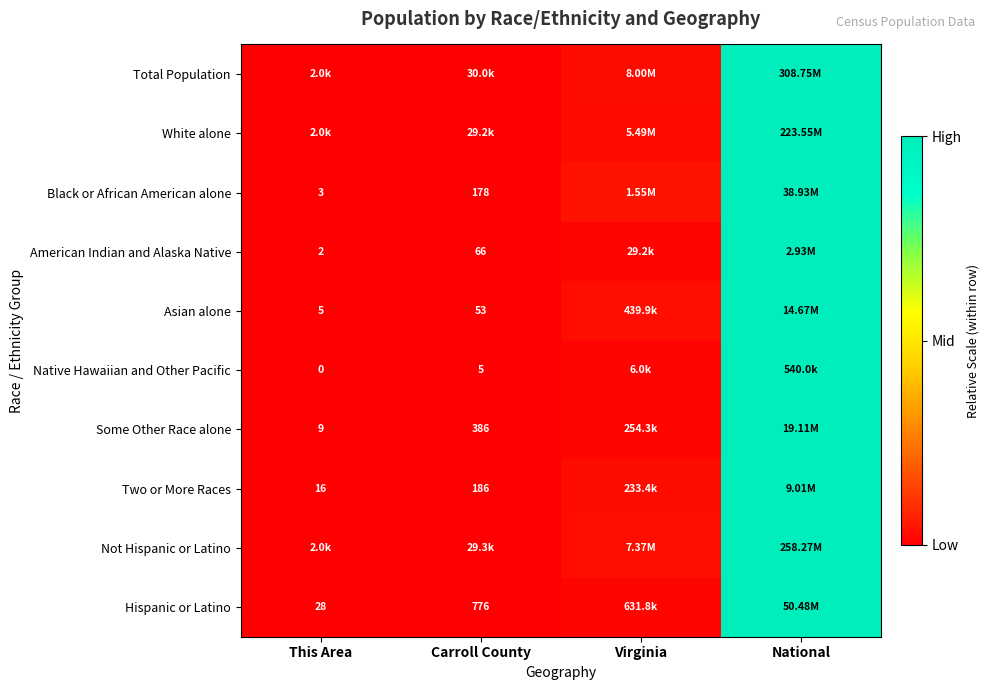

How many categories are shown in the chart?

4